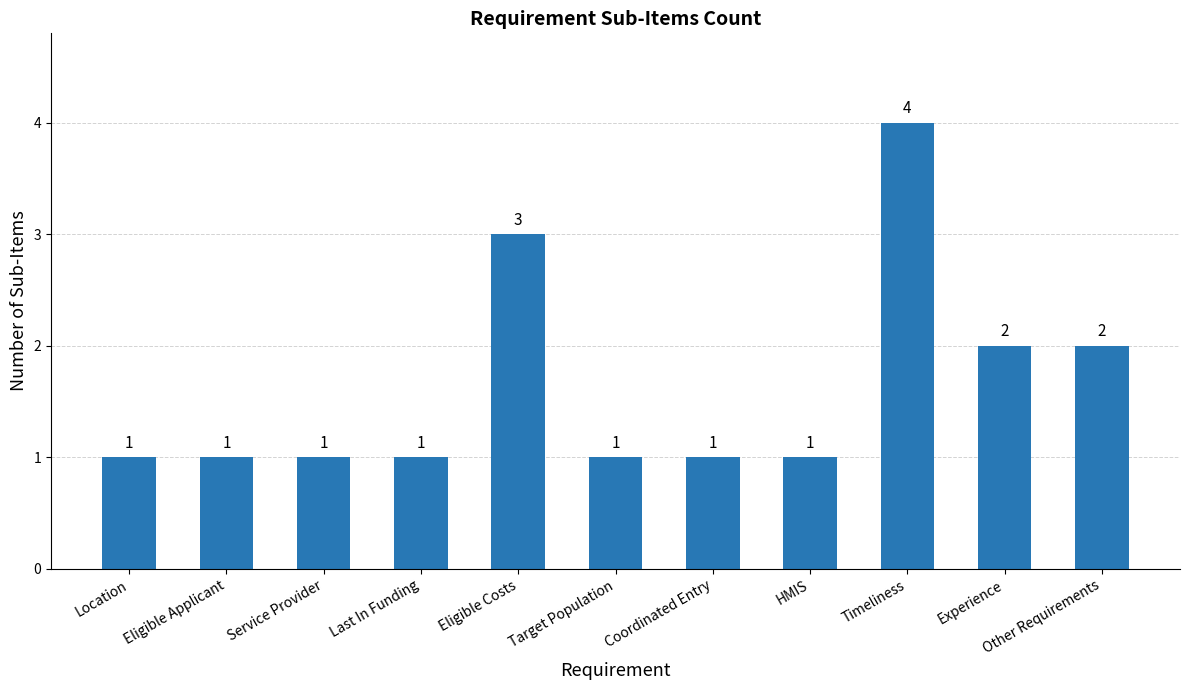

What is the average value?

2